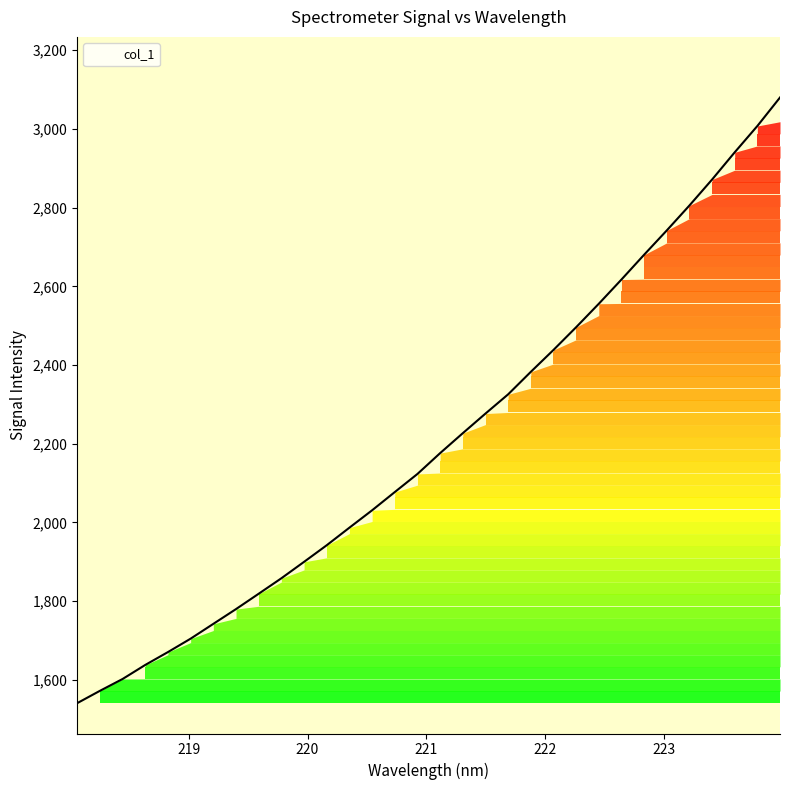

What is the difference between the maximum and minimum values?

1538.9